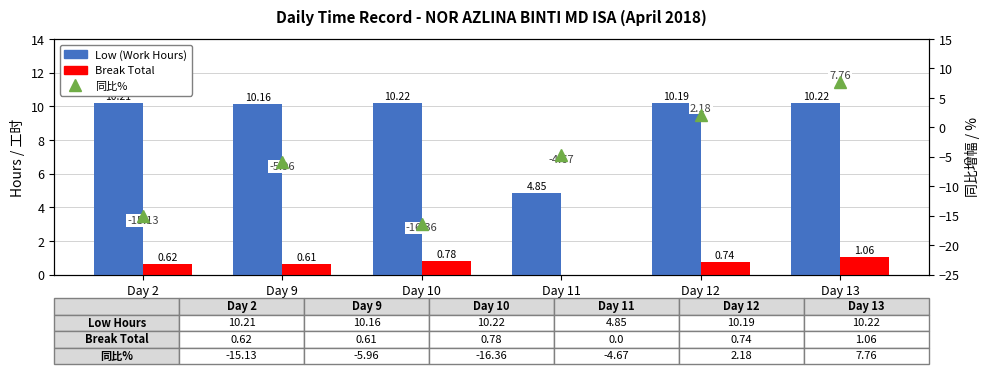

Rank the series at Day 2 from highest to lowest value.

Low (Work Hours), Break Total, 同比%